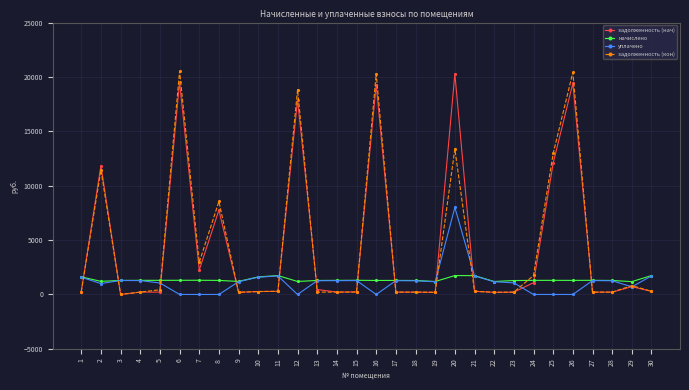

True or false: начислено has more than 0 points higher than both neighbors.

True